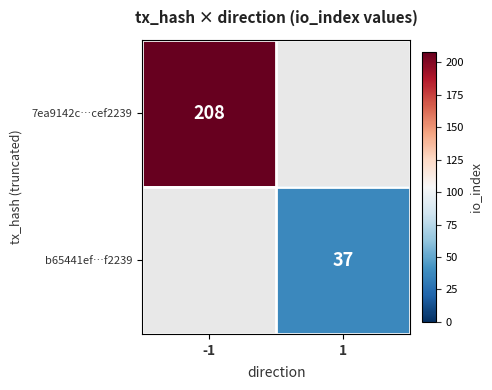

Is it true that b65441ef…f2239 equals 56 at 1?

False